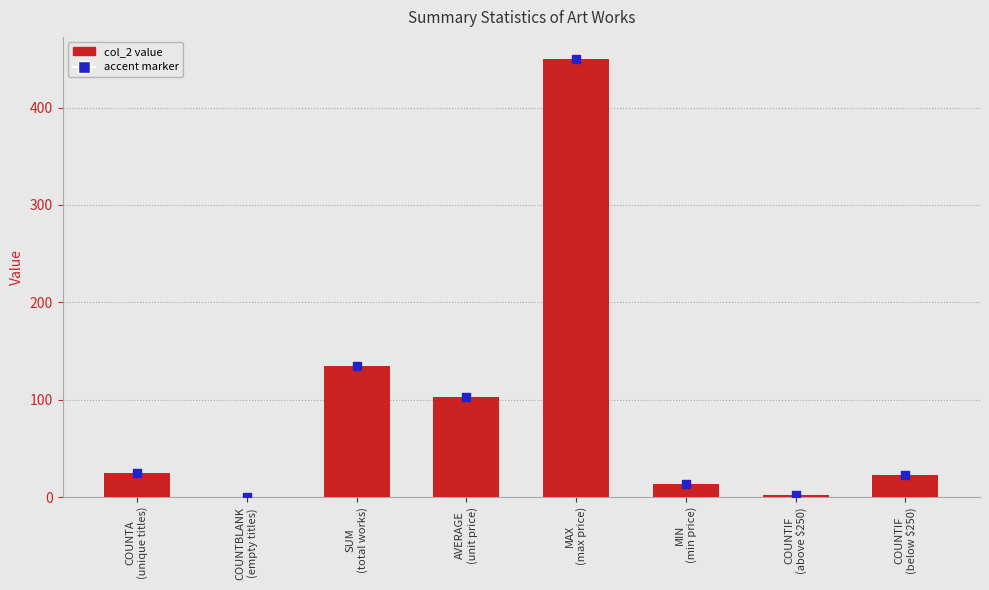

What is the ratio of the value at AVERAGE
(unit price) to the value at COUNTA
(unique titles)?

4.1